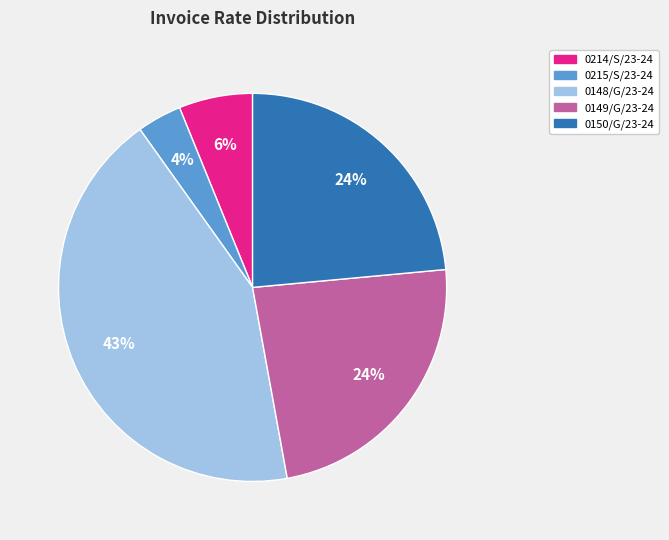

Combined, do 0150/G/23-24 and 0214/S/23-24 account for over 50%?

No